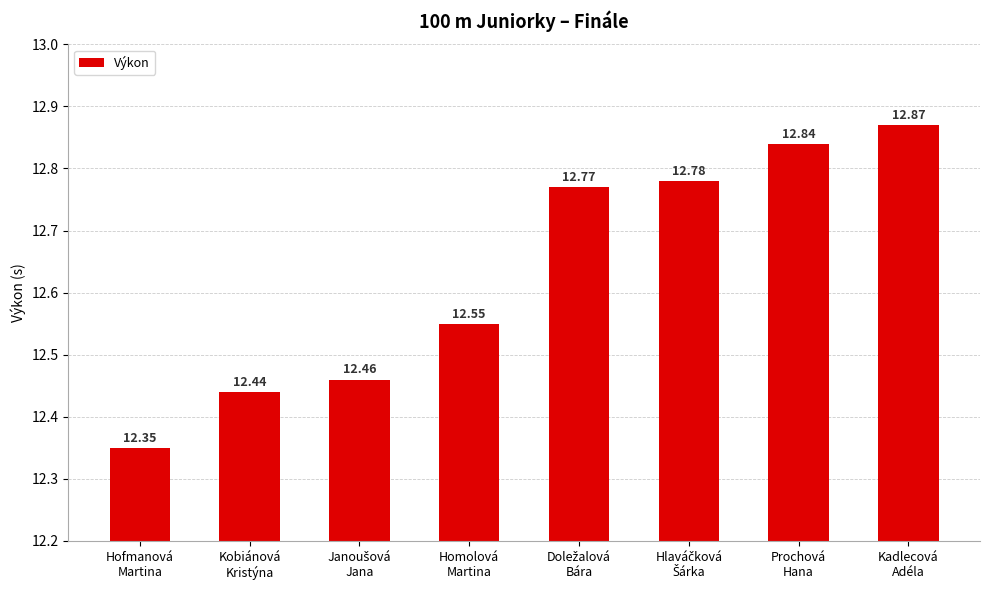

What position from the left is Kadlecová
Adéla?

8